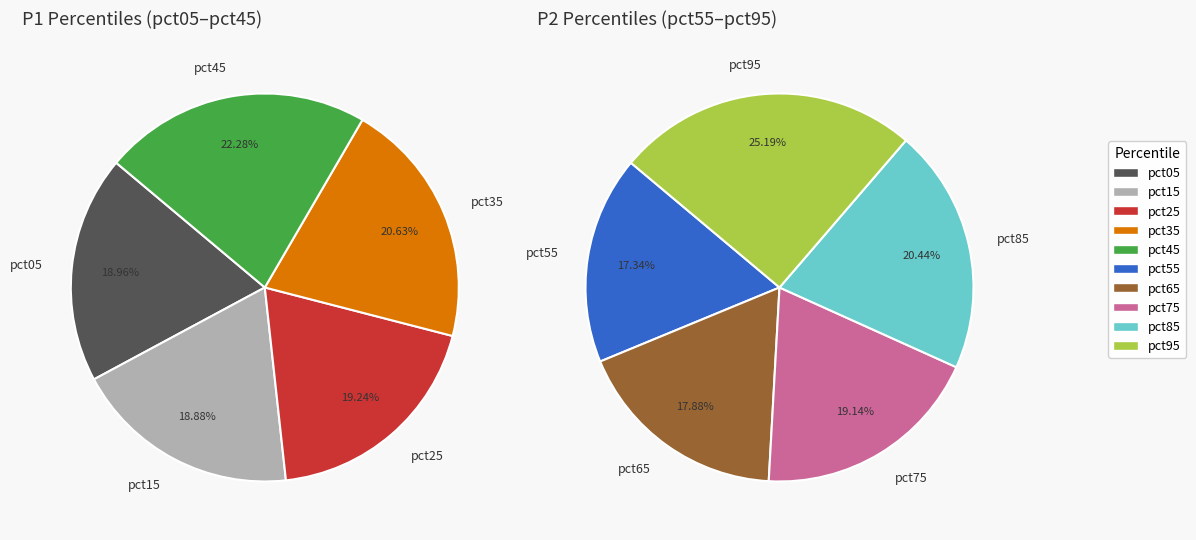

Is pct95 the majority of the pie?

No